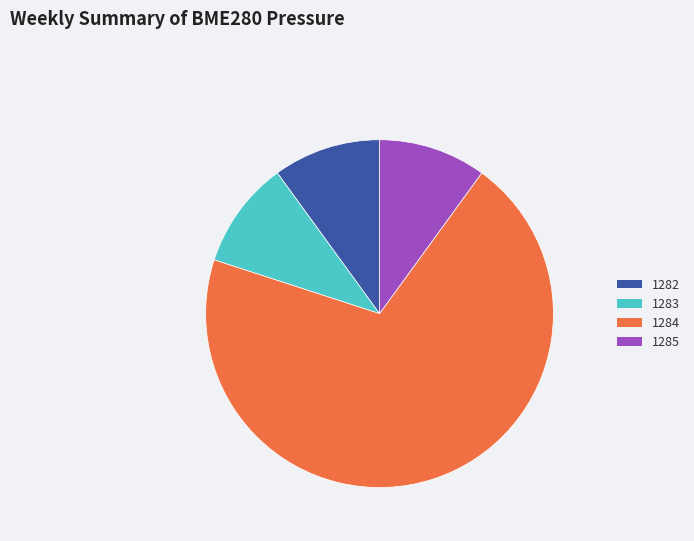

Which category has the biggest portion of the pie?

1284